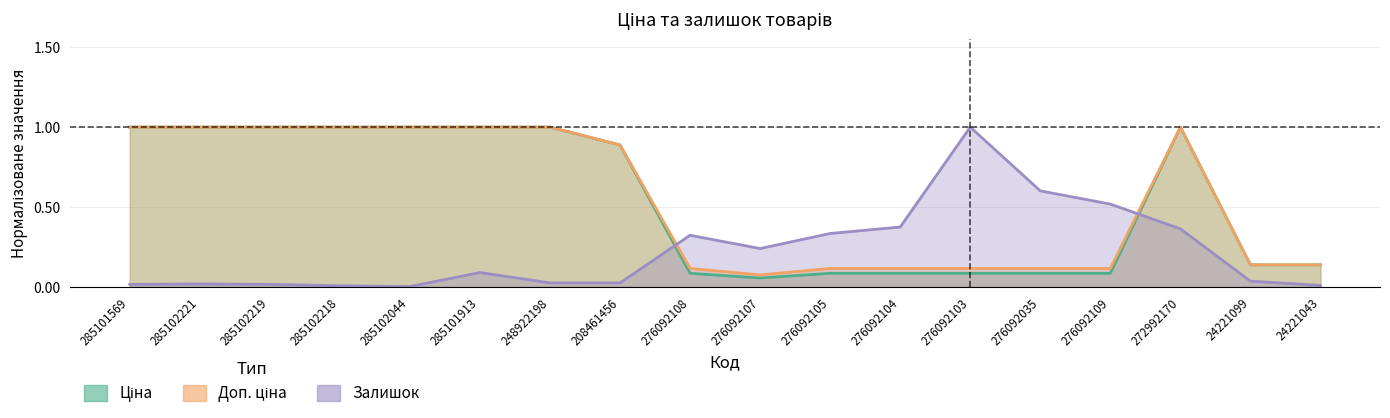

Rank the series by their maximum value, from lowest to highest.

Ціна, Доп. ціна, Залишок